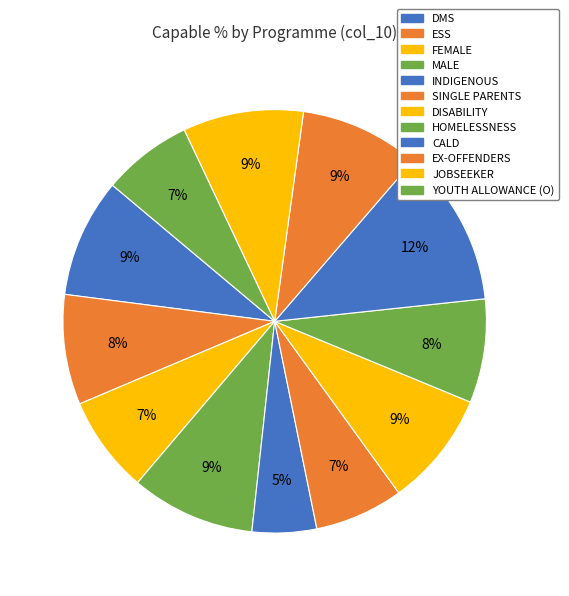

Does any single category account for the majority?

No